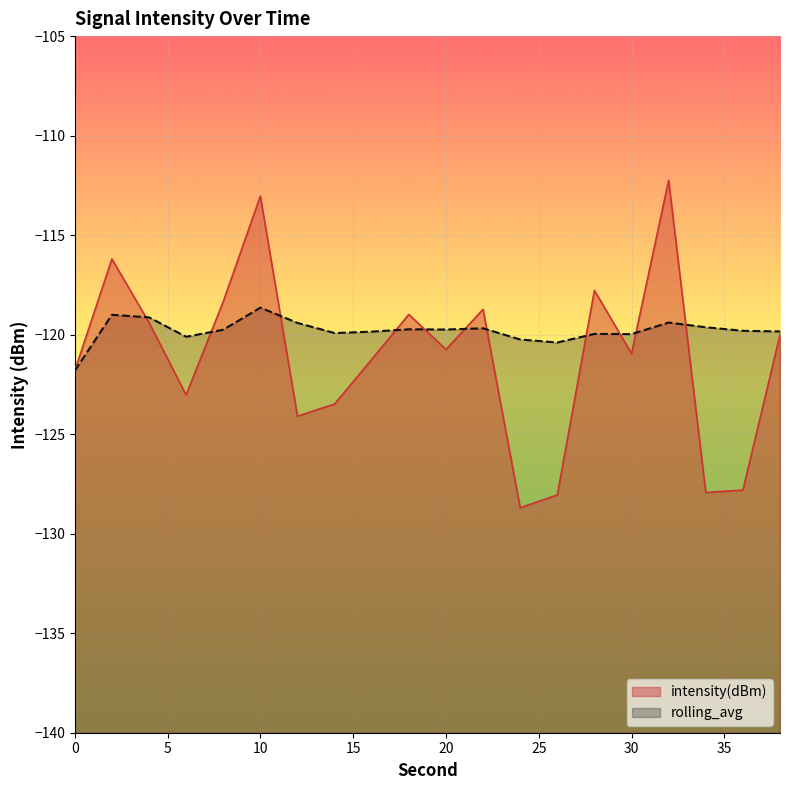

Reading right to left, extract all data points from this chart.

intensity(dBm): -120.0	-127.8	-127.9	-112.2	-120.9	-117.8	-128.1	-128.7	-118.7	-120.7	-119.0	-121.2	-123.5	-124.1	-113.0	-118.3	-123.0	-119.4	-116.2	-121.8
rolling_avg: -119.8	-119.8	-119.6	-119.4	-120.0	-120.0	-120.4	-120.2	-119.7	-119.7	-119.7	-119.8	-119.9	-119.4	-118.6	-119.8	-120.1	-119.1	-119.0	-121.8